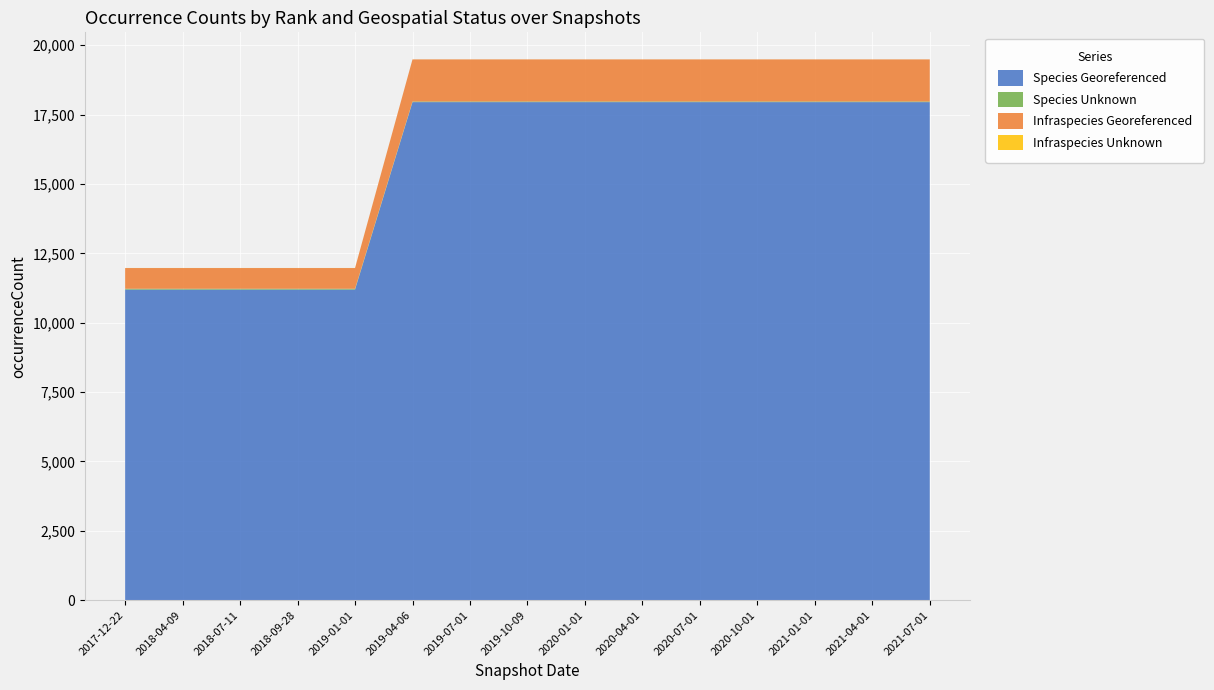

Reading right to left, what are all the values shown in this chart?

Species Georeferenced: 17950	17950	17950	17950	17950	17950	17950	17950	17950	17950	11194	11194	11194	11194	11194
Species Unknown: 23	23	23	23	23	23	23	23	23	23	30	30	30	30	30
Infraspecies Georeferenced: 1517	1517	1517	1517	1517	1517	1517	1517	1517	1517	746	746	746	746	746
Infraspecies Unknown: 1	1	1	1	1	1	1	1	1	1	3	3	3	3	3